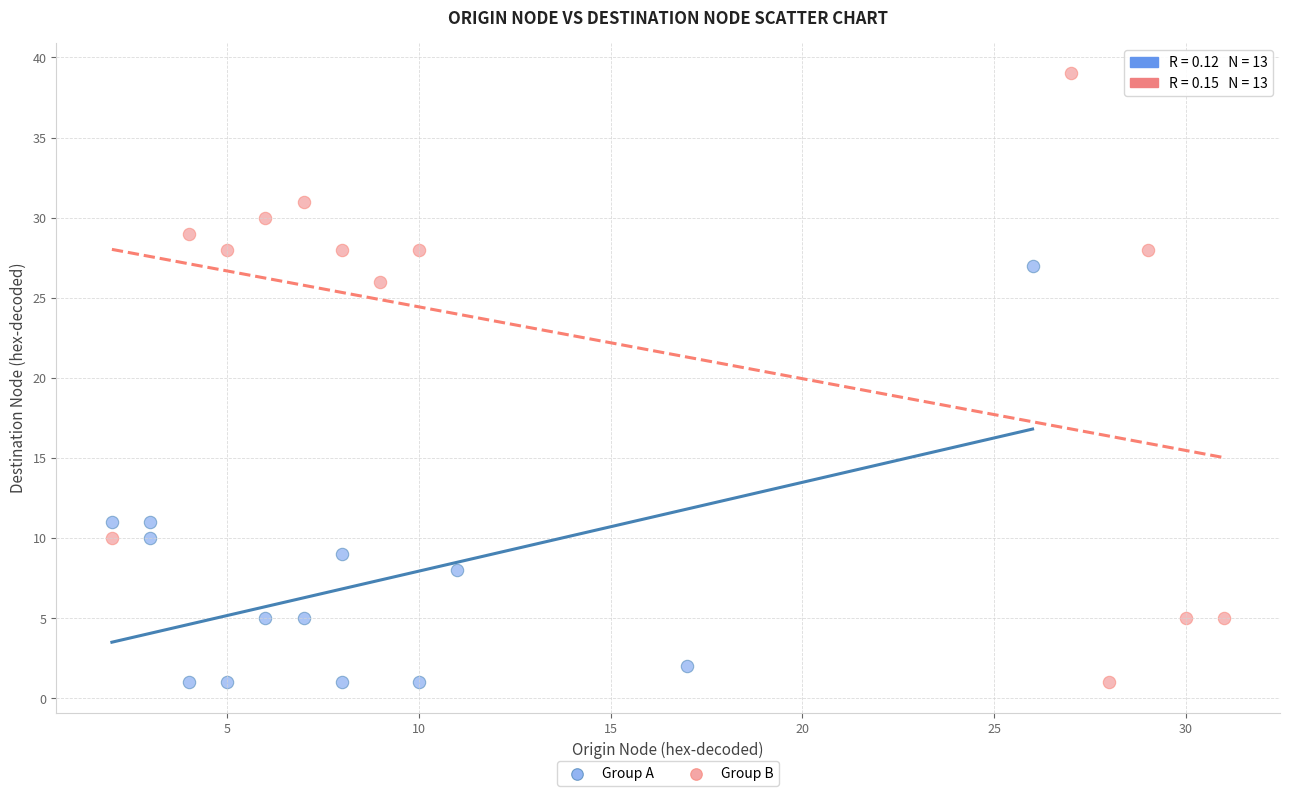

Which series has the widest spread of Y values?

Group B